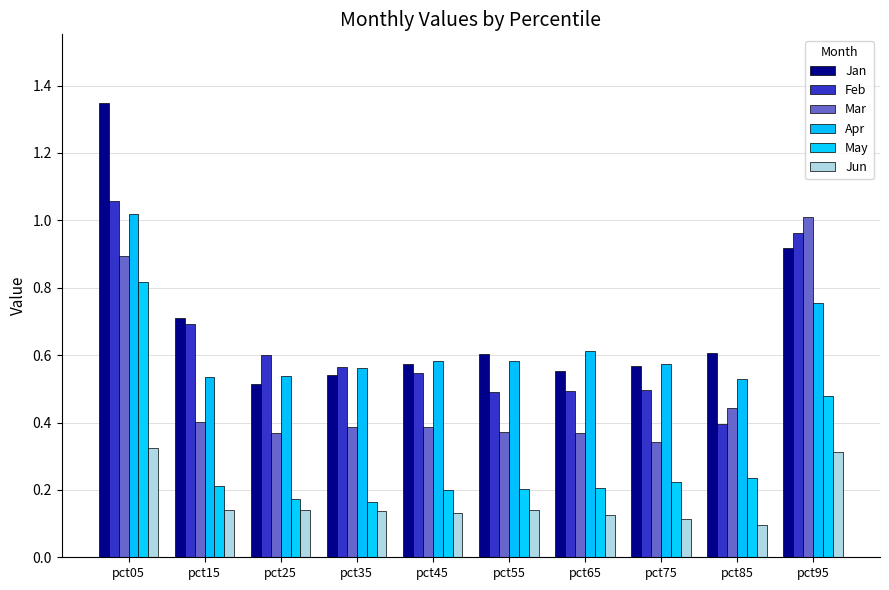

The value of Feb at pct45 is 0.5. True or false?

True